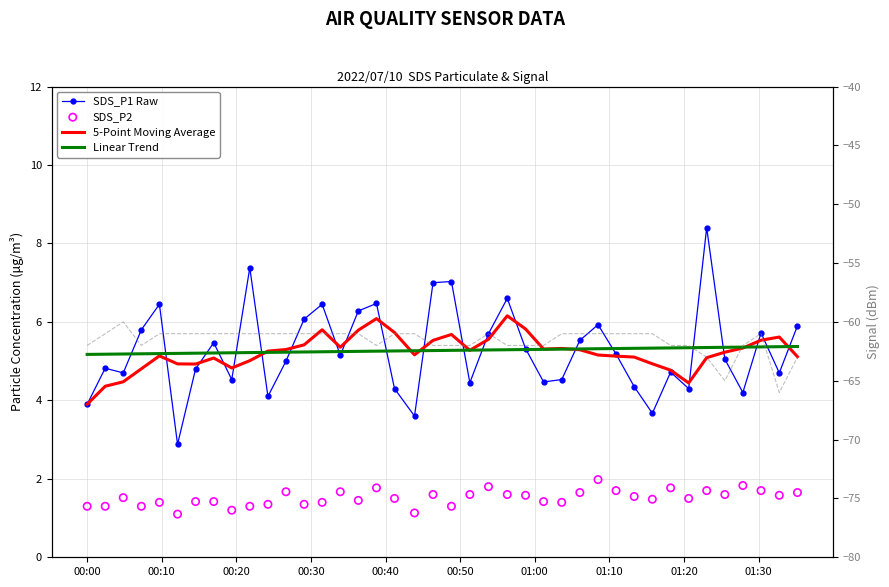

Which series has the largest Y range (max minus min)?

Signal (dBm)